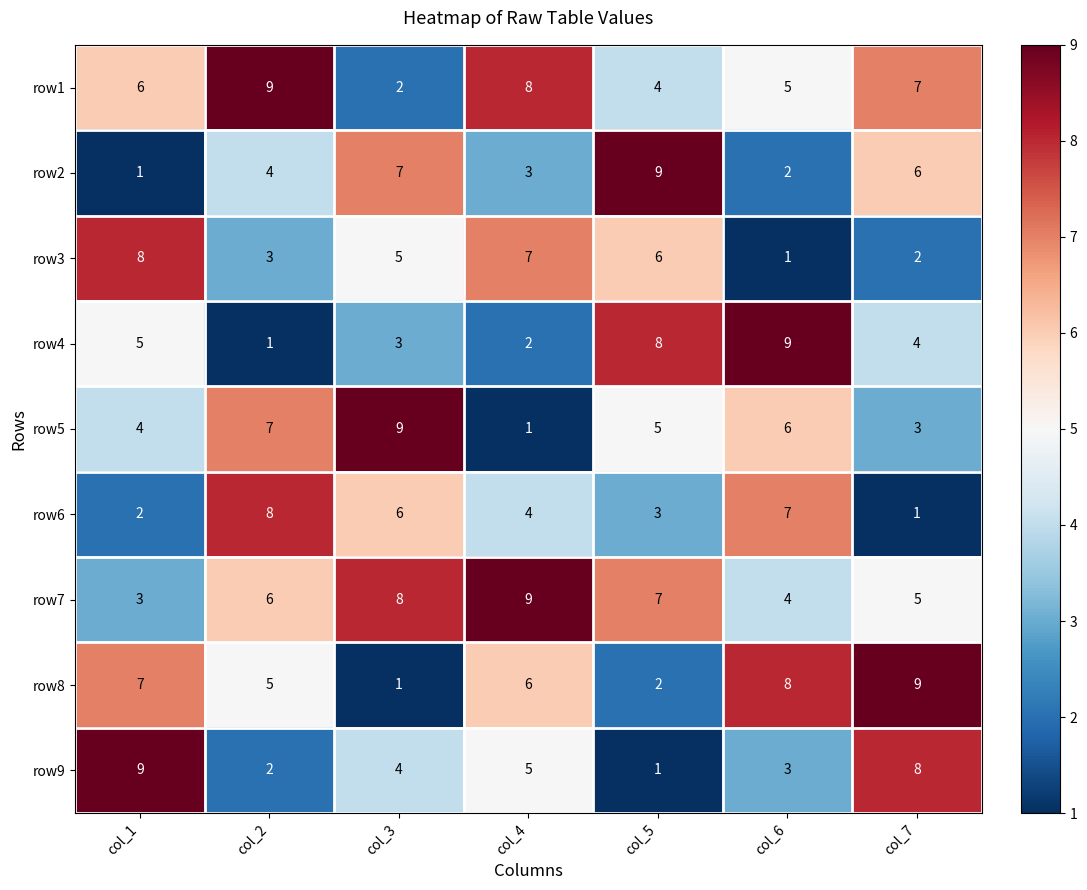

What is the maximum value for row6?

8